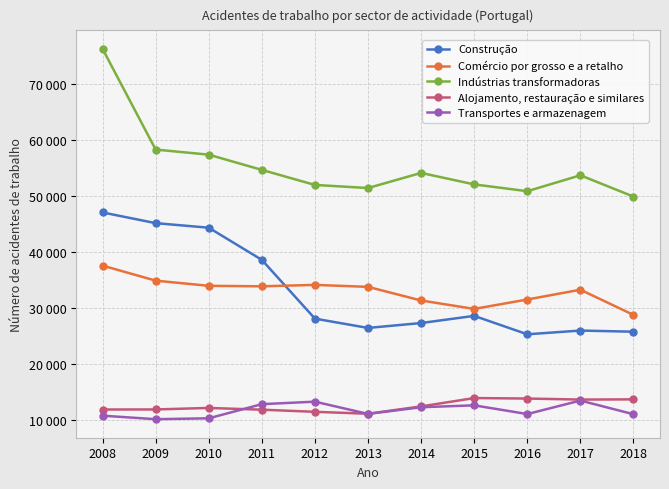

What value does the Construção series have at 2018, to the nearest 10?

25760